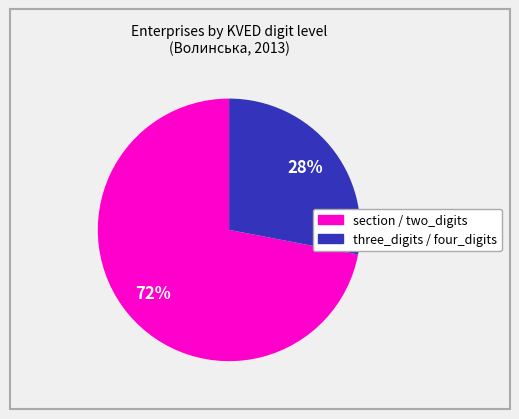

To the nearest percent, what is the difference between the largest and smallest slice percentages?

44%